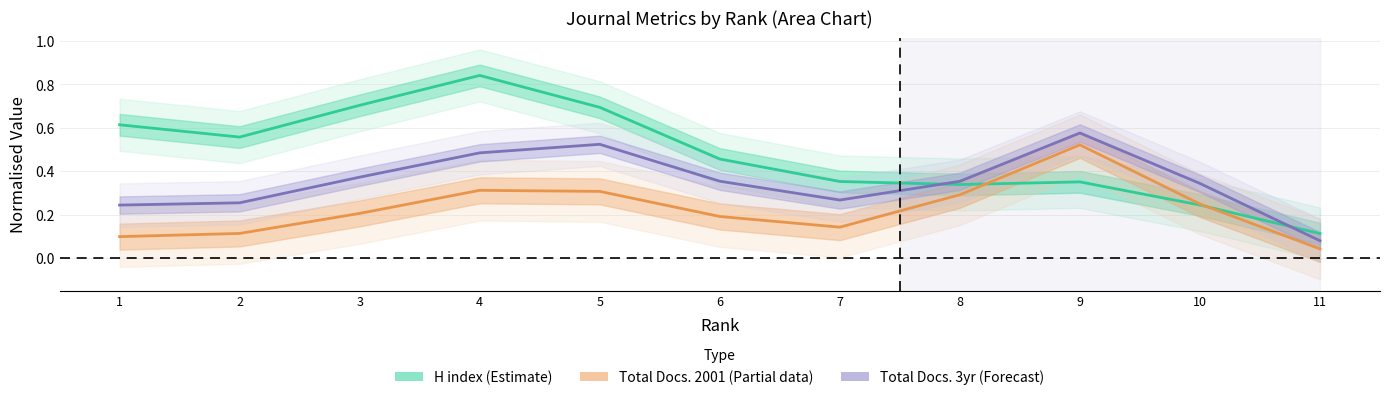

What is the average value of the H index (Estimate) series?

0.5